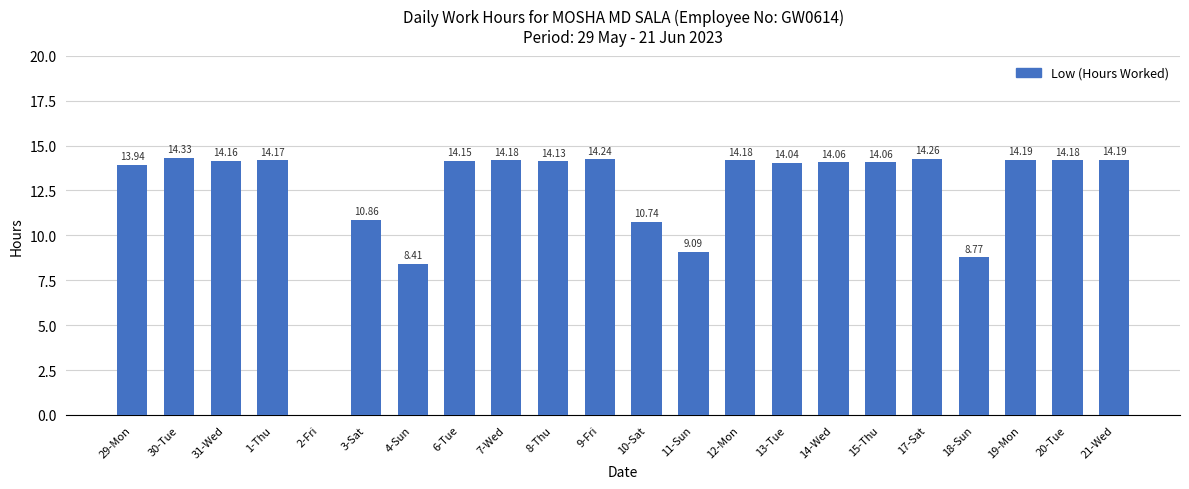

What is the sum of all values?

274.3